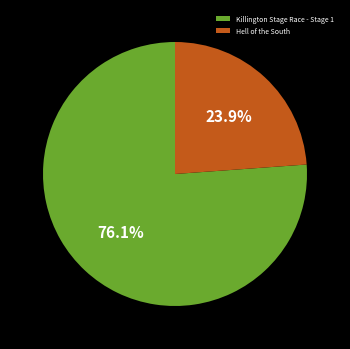

Approximately how many times larger is the value at Killington Stage Race - Stage 1 compared to Hell of the South?

3.2